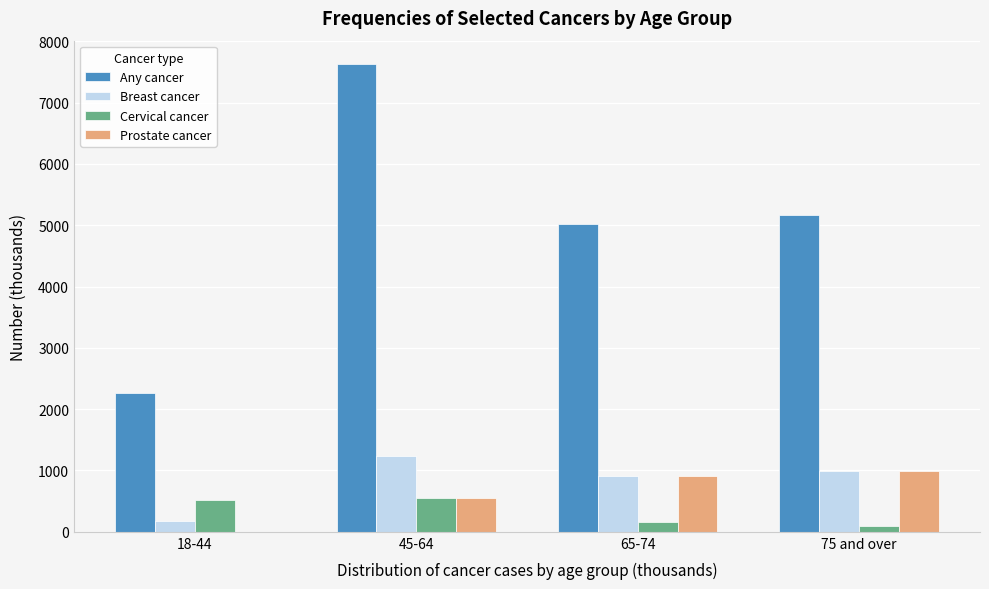

Reading left to right, what are all the values shown in this chart?

Any cancer: 18-44=2265	45-64=7629	65-74=5014	75 and over=5165
Breast cancer: 18-44=171	45-64=1242	65-74=909	75 and over=989
Cervical cancer: 18-44=524	45-64=558	65-74=156	75 and over=91
Prostate cancer: 18-44=0	45-64=546	65-74=907	75 and over=995